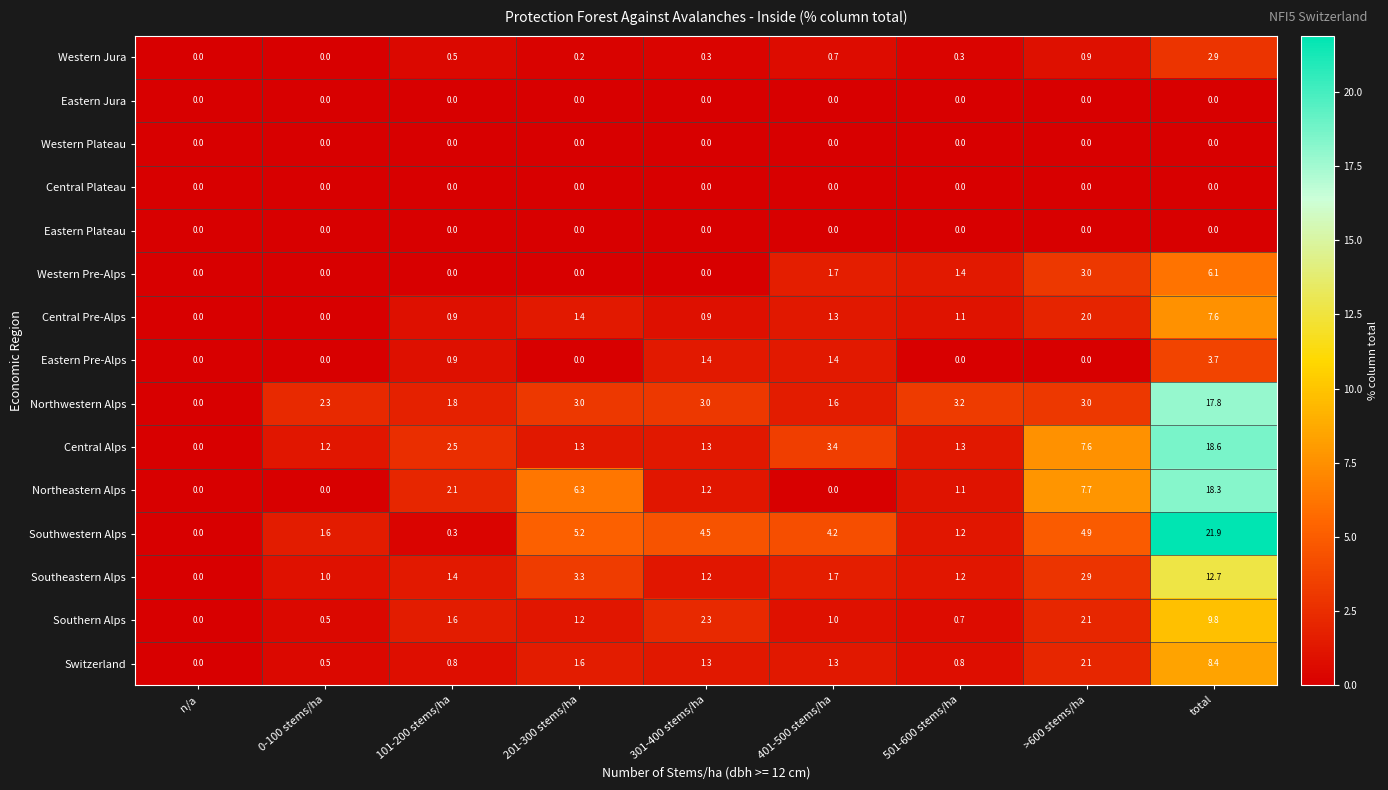

Is it true that Northeastern Alps equals 3.4 at 101-200 stems/ha?

False